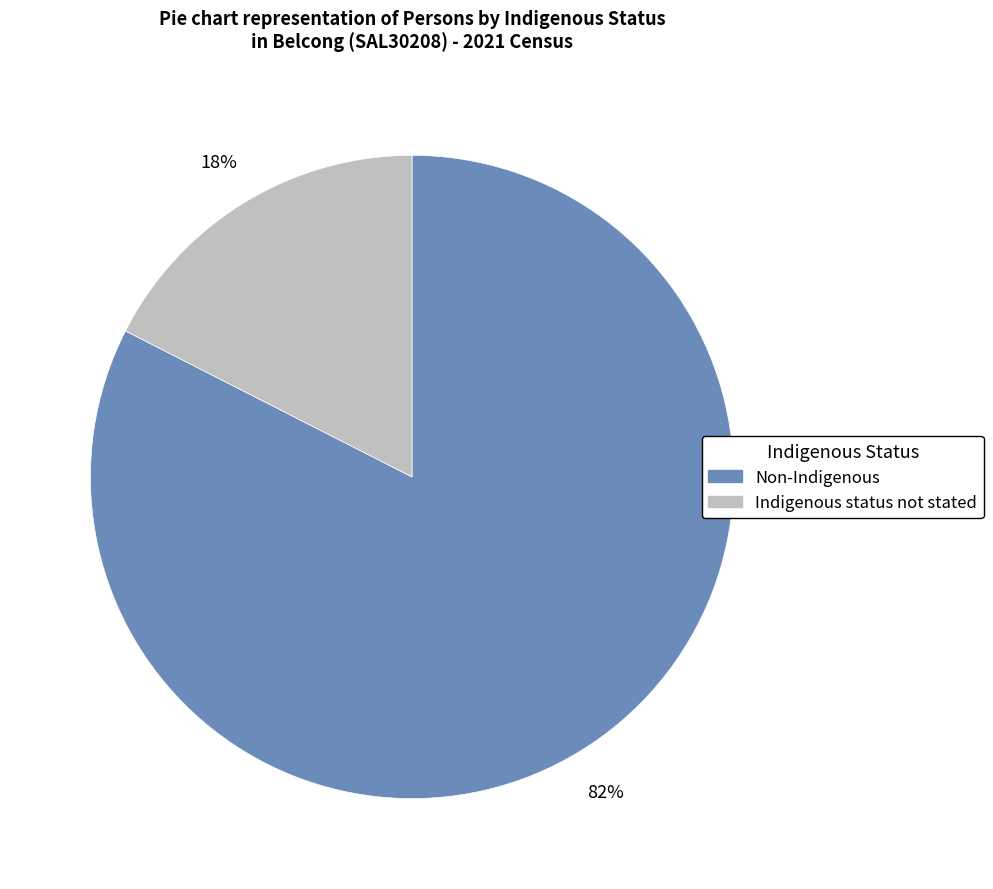

Does Non-Indigenous account for over 50% of the chart?

Yes